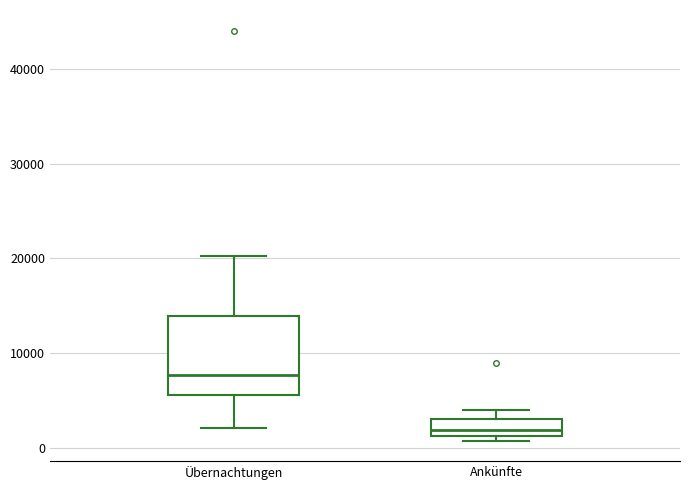

Reading left to right, transcribe this box plot: for each box, give where its median line is, the range the box spans, and where its two whiskers end, as read against the y-axis. The values are not printed on the chart, so give them approximately, as read against the axis.

Übernachtungen: median 8000, box 6000 to 14000, whiskers 2000 to 20000
Ankünfte: median 2000, box 1000 to 3000, whiskers 1000 (just below the box's lower edge) to 4000